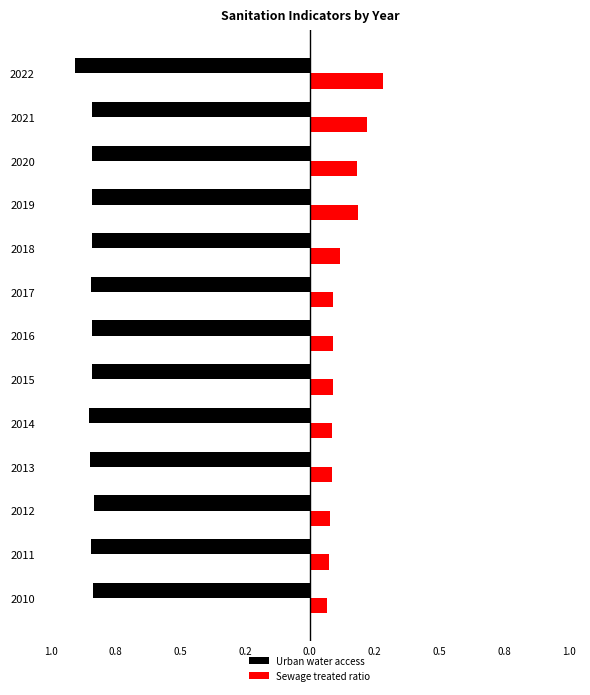

What are all the series names shown in the legend?

Urban water access, Sewage treated ratio